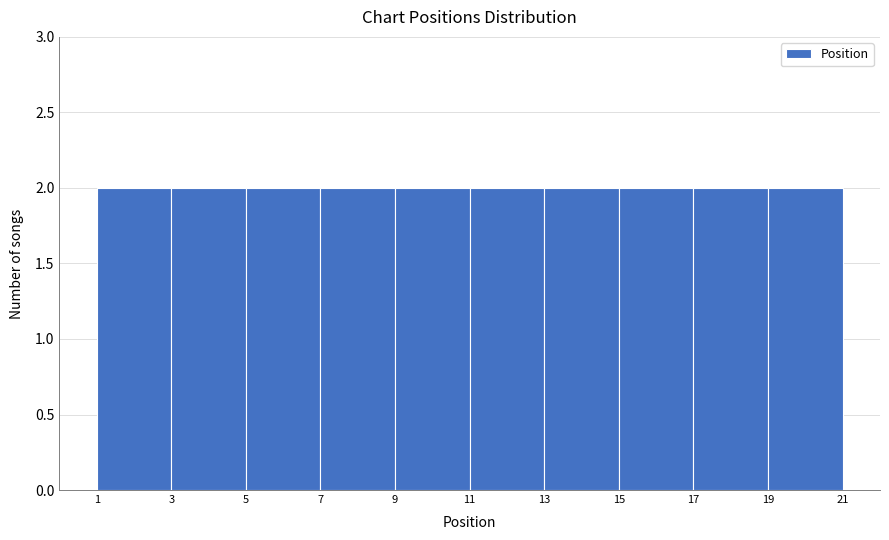

What is the height of the bar covering 1 to 3 on the x-axis? The values are not printed on the chart, so give them approximately, as read against the axis.

2